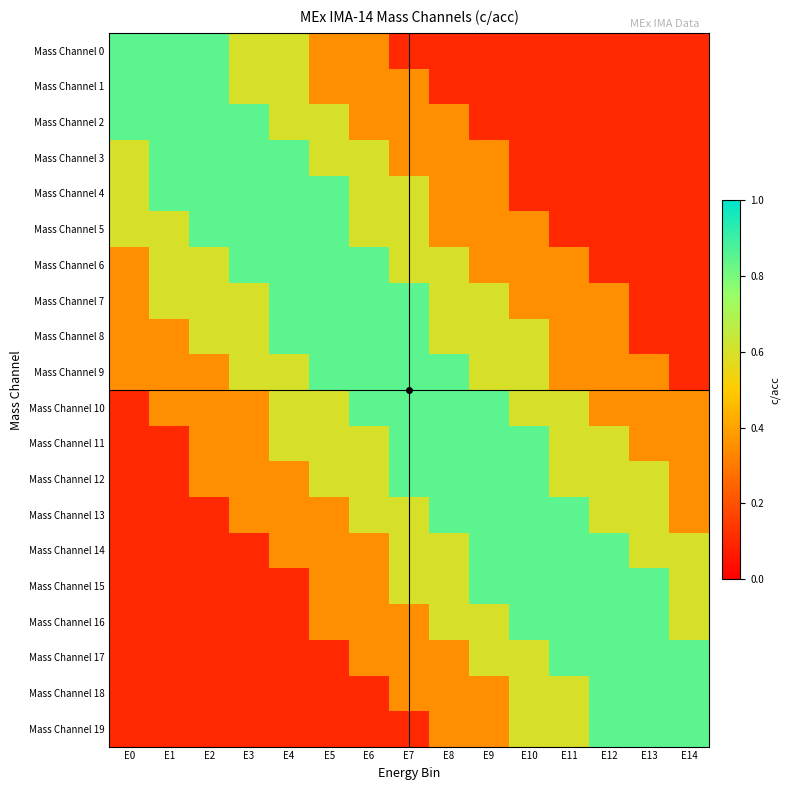

How many categories are shown in the chart?

15